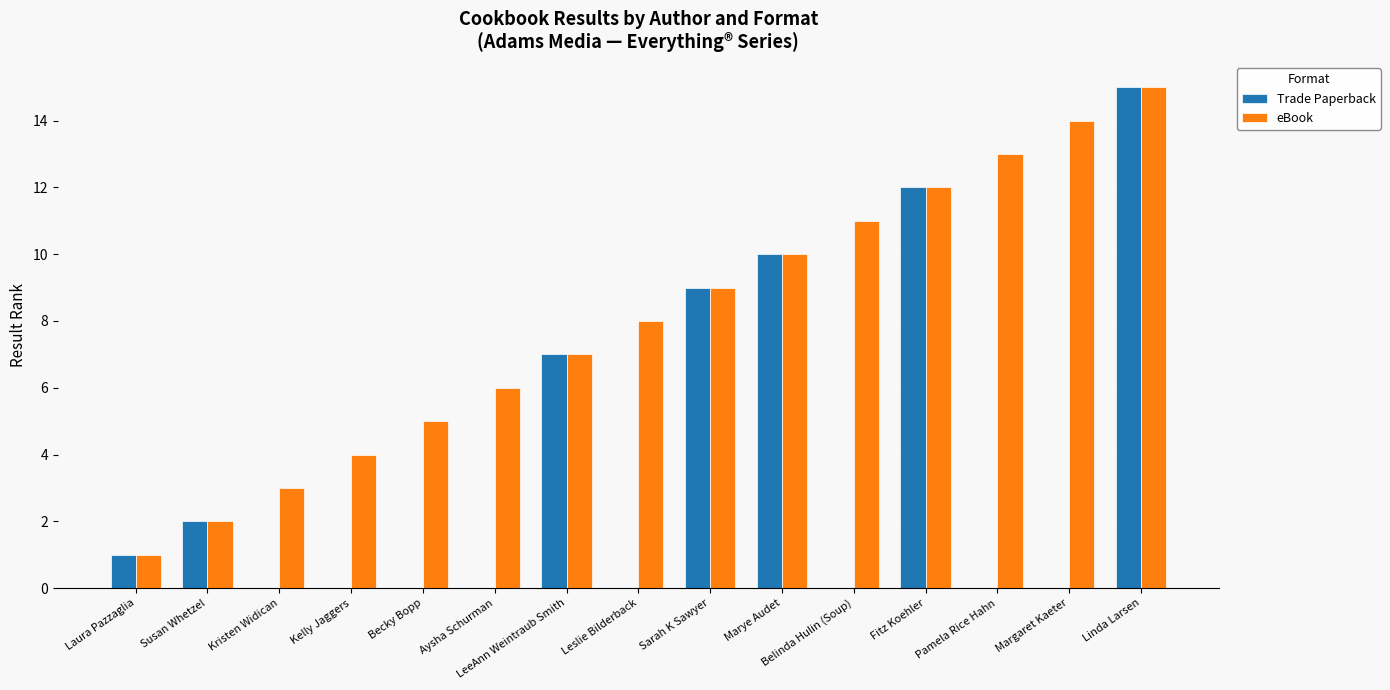

What is the spread (max minus min) of values at Aysha Schurman?

6